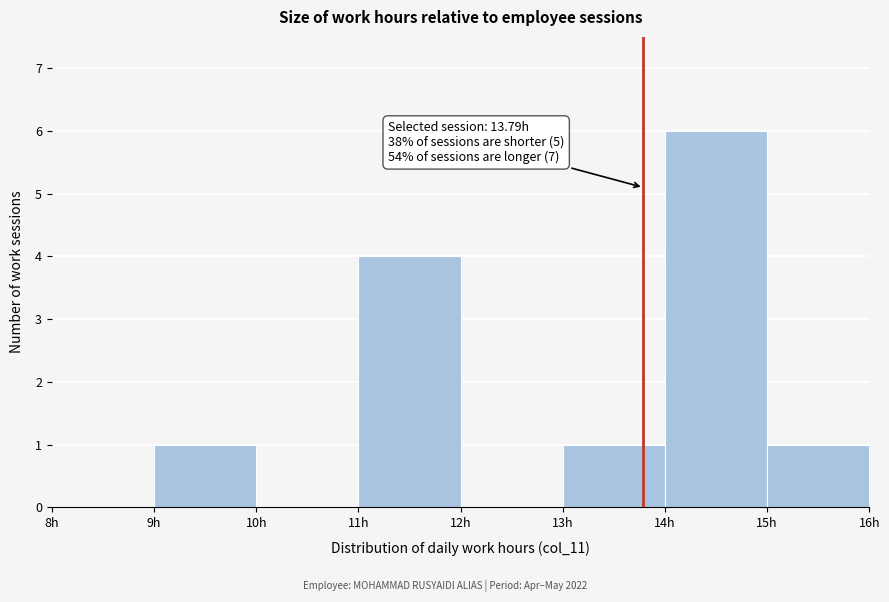

Which range on the x-axis has the tallest bar?

14 to 15